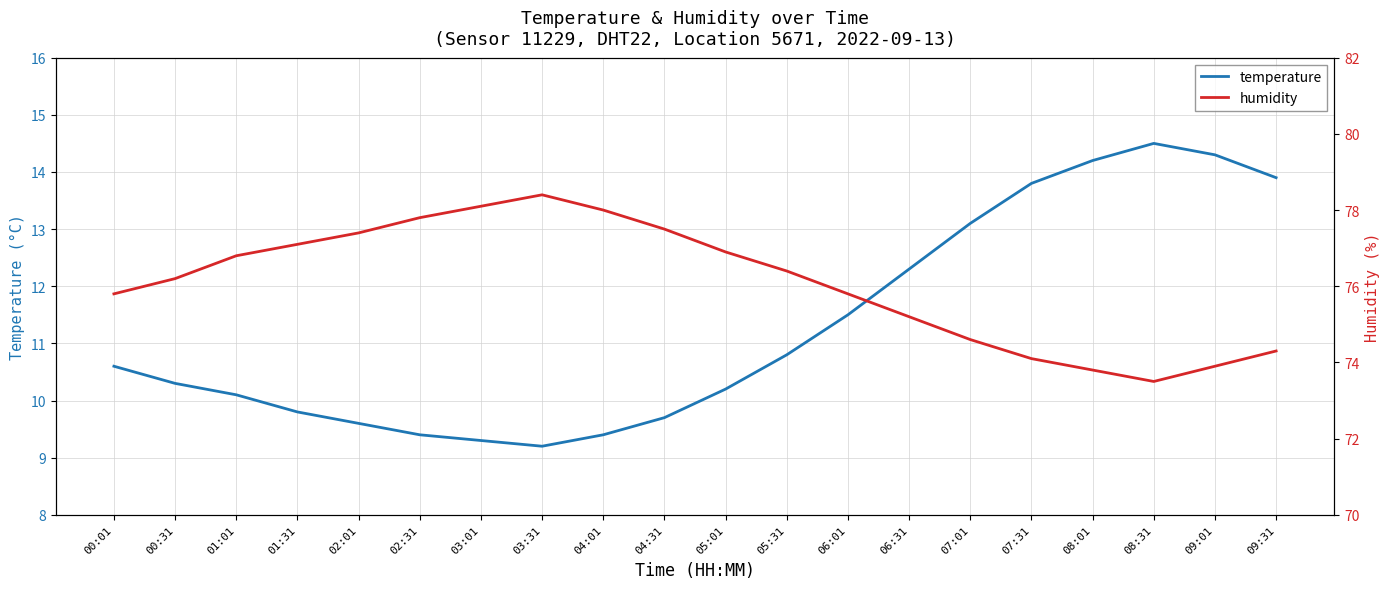

Rank the series by their maximum value, from lowest to highest.

temperature, humidity